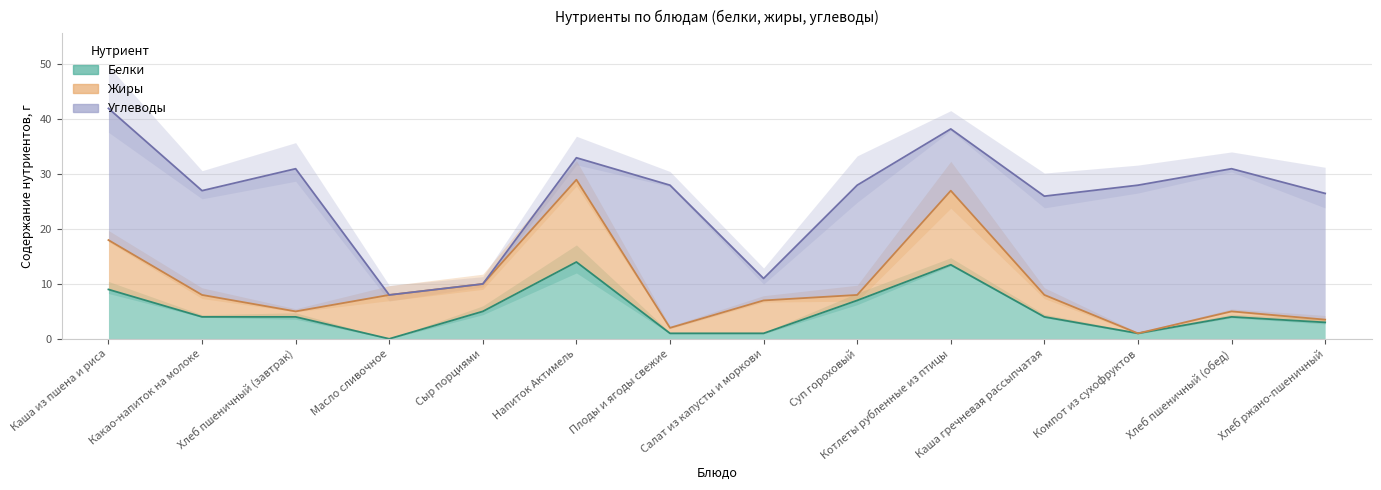

What is the sum of all Углеводы values?

228.2